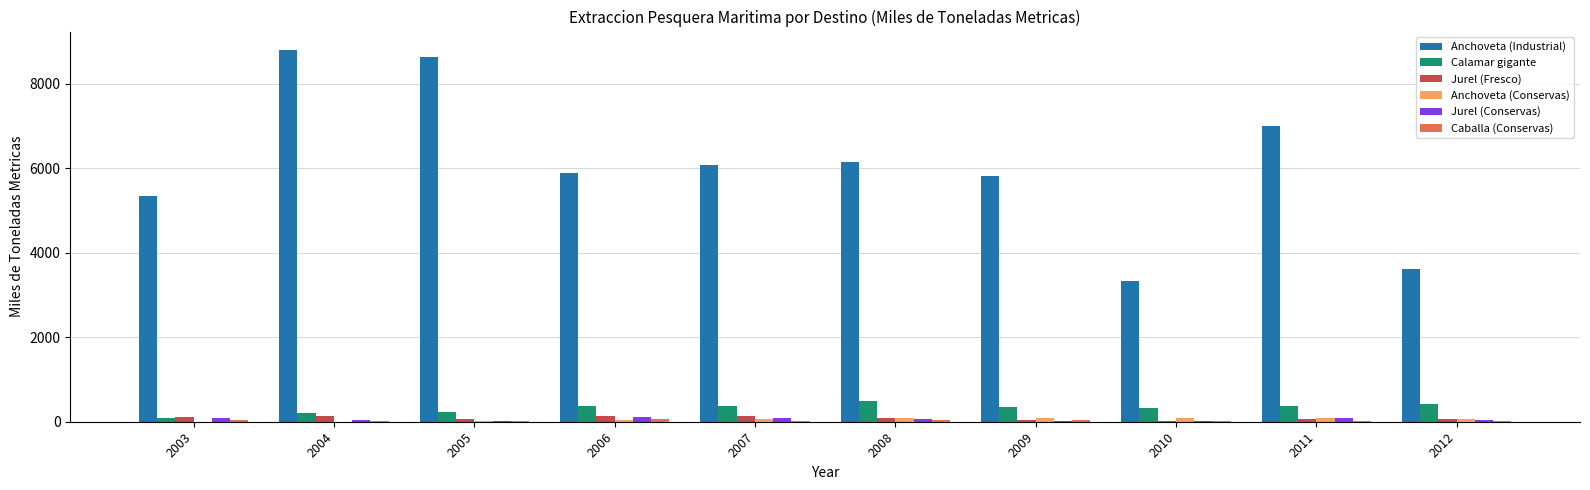

What is the total value across all series at 2007?

6770.3